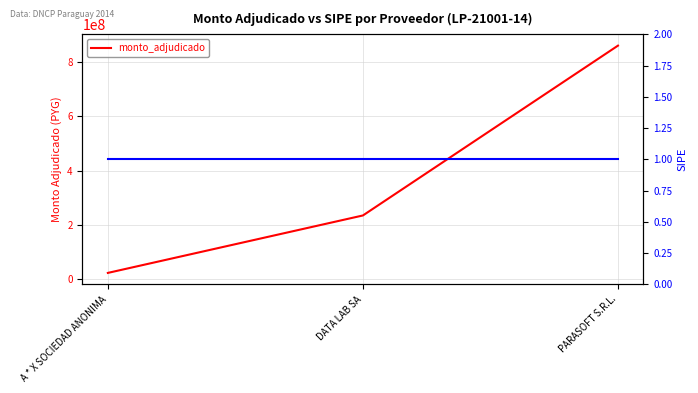

What is the label of the 1st point from the left?

A * X SOCIEDAD ANONIMA